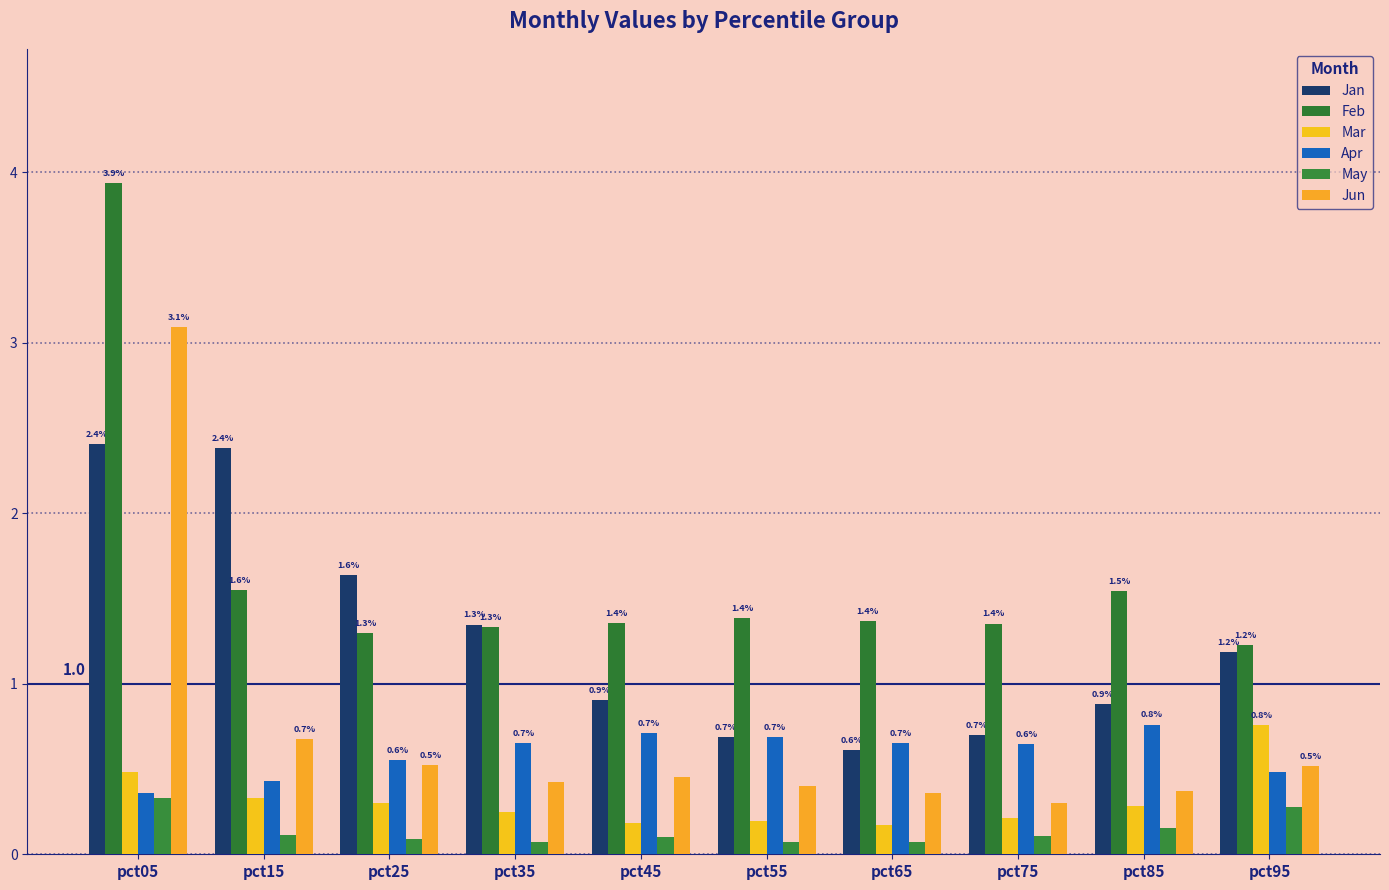

Are the bars grouped side by side (vs. stacked)?

Yes